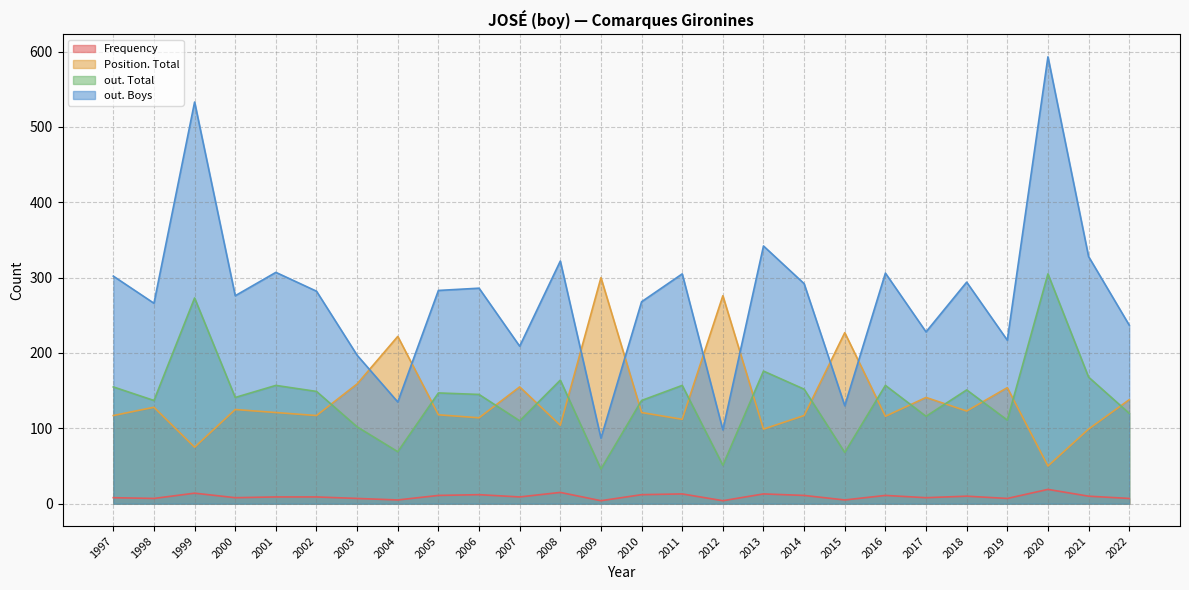

What is the maximum value for out. Total?

305